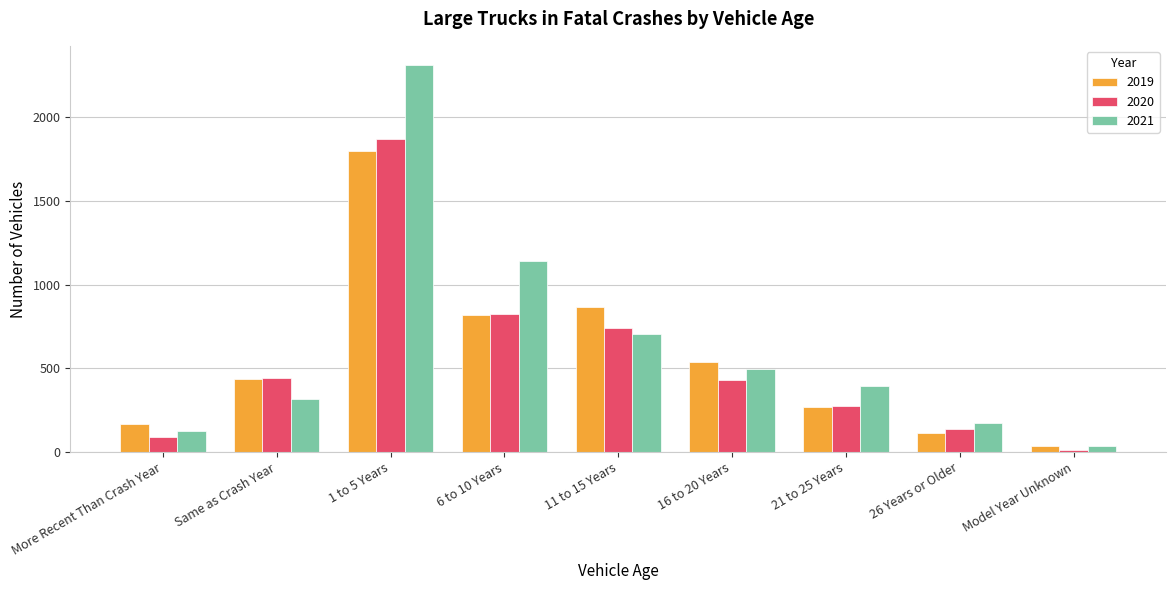

Reading right to left, list all the values displayed in this chart.

2019: Model Year Unknown=33	26 Years or Older=114	21 to 25 Years=271	16 to 20 Years=538	11 to 15 Years=863	6 to 10 Years=816	1 to 5 Years=1798	Same as Crash Year=435	More Recent Than Crash Year=165
2020: Model Year Unknown=11	26 Years or Older=137	21 to 25 Years=277	16 to 20 Years=431	11 to 15 Years=742	6 to 10 Years=823	1 to 5 Years=1867	Same as Crash Year=444	More Recent Than Crash Year=89
2021: Model Year Unknown=38	26 Years or Older=172	21 to 25 Years=396	16 to 20 Years=498	11 to 15 Years=704	6 to 10 Years=1139	1 to 5 Years=2310	Same as Crash Year=319	More Recent Than Crash Year=124